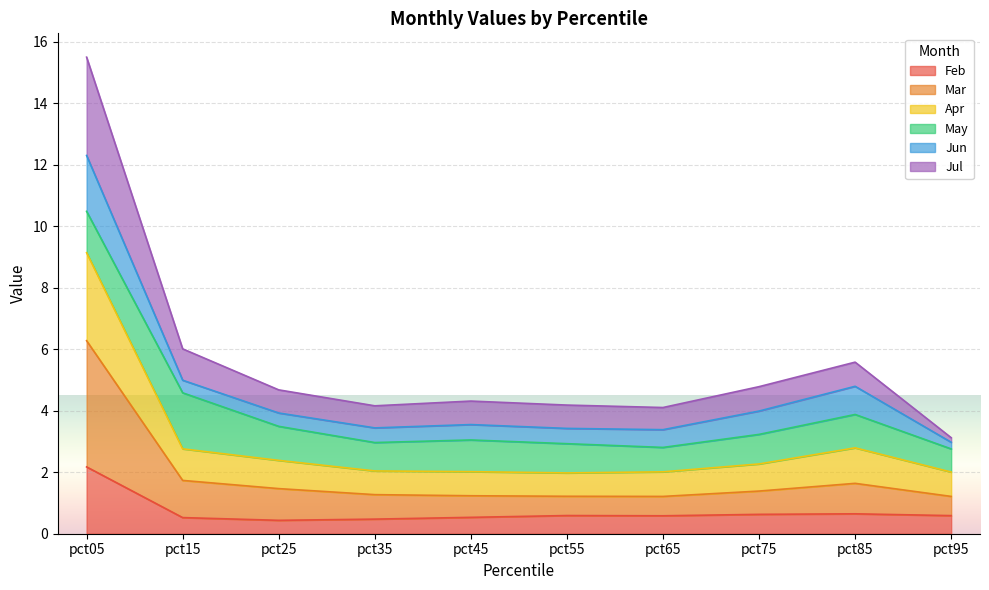

What is the value of the Jul point at the 10th from the left?

3.1